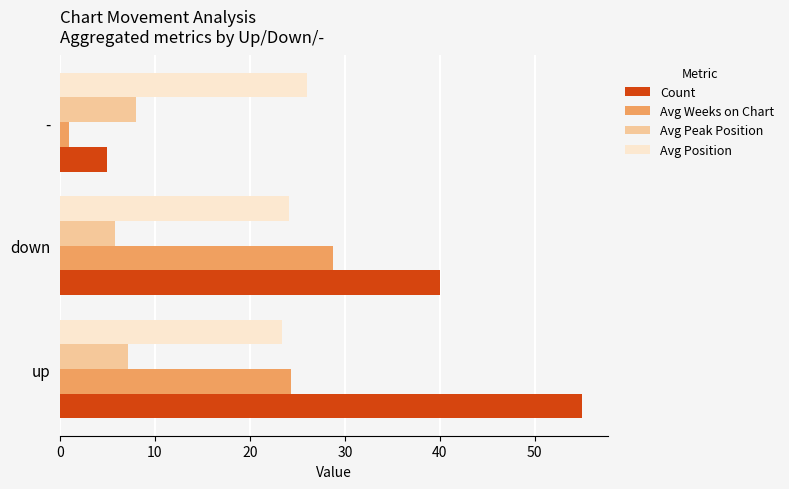

Is it true that Count equals 40.0 at down?

True